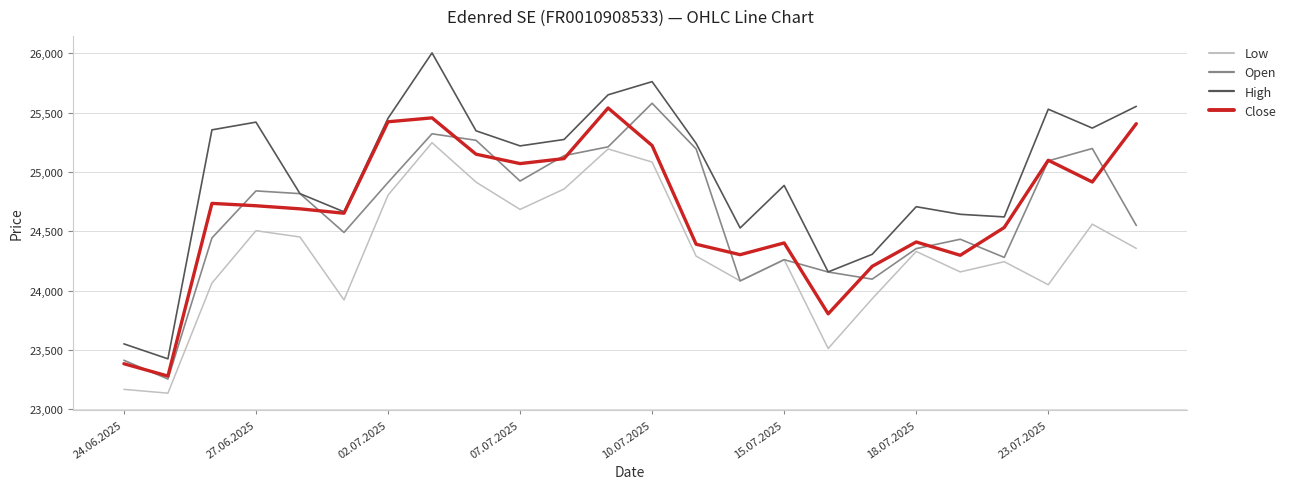

True or false: High and Low cross at least once.

False